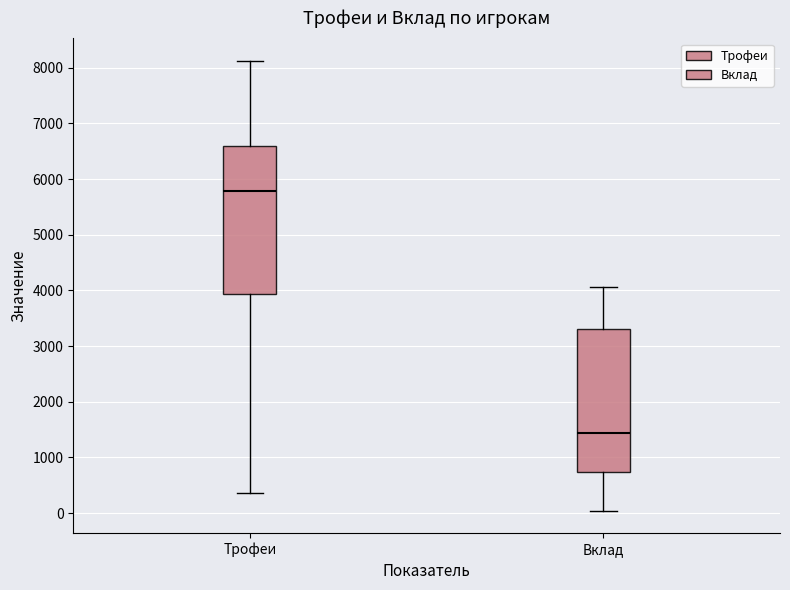

Which box's median line is the lowest?

Вклад